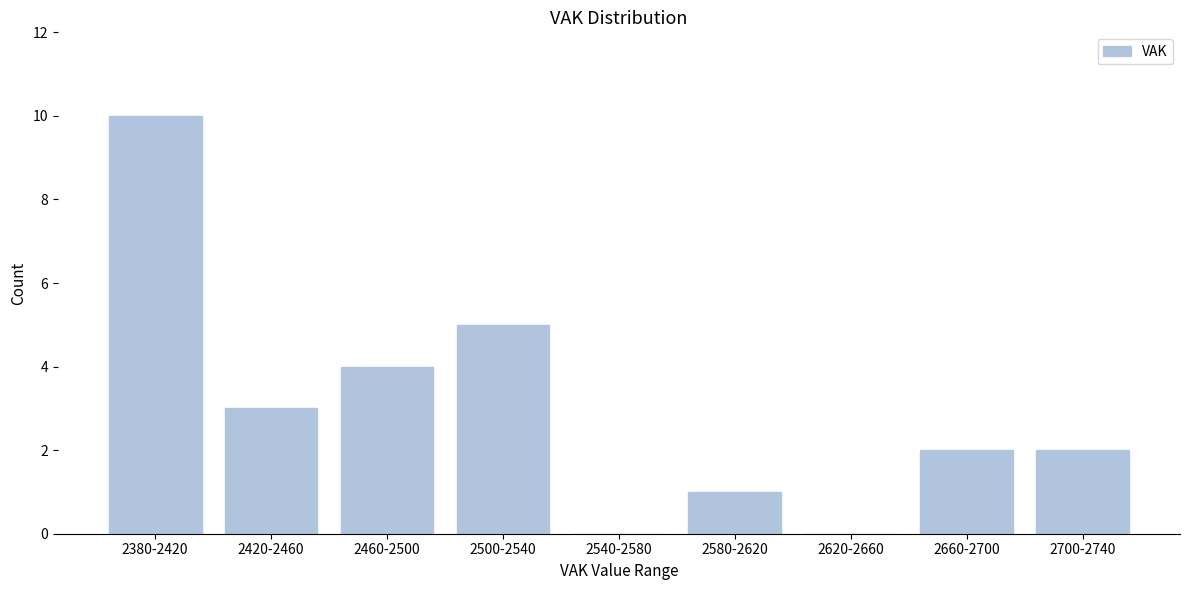

Reading left to right, what are all the values shown in this chart?

2380-2420=10	2420-2460=3	2460-2500=4	2500-2540=5	2540-2580=0	2580-2620=1	2620-2660=0	2660-2700=2	2700-2740=2